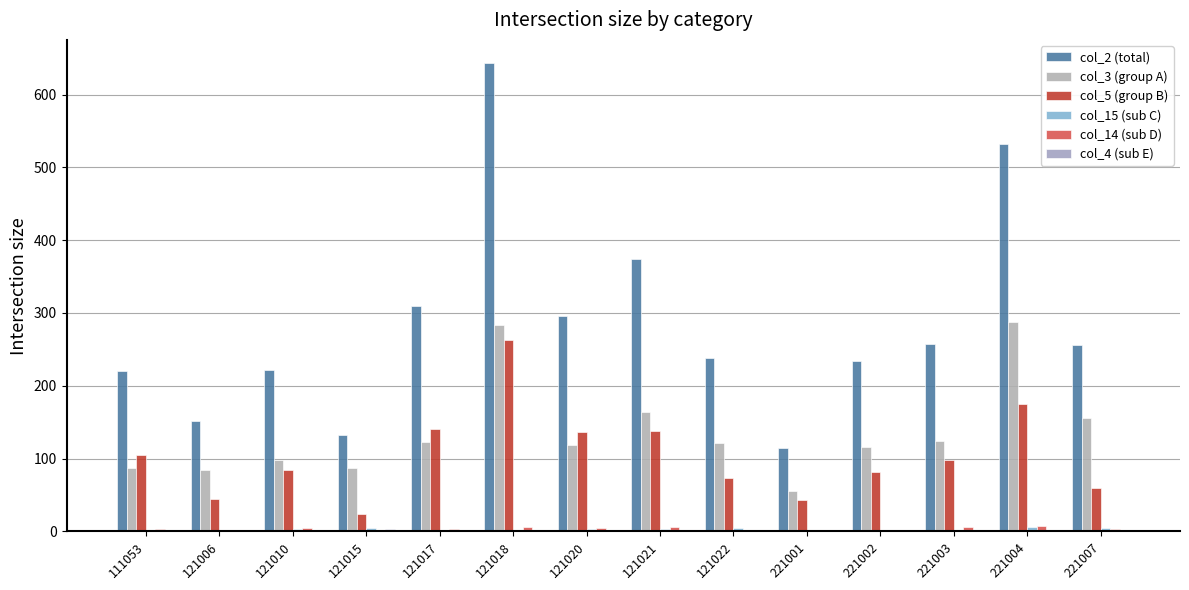

The value of col_14 (sub D) at 121022 is 2. True or false?

True